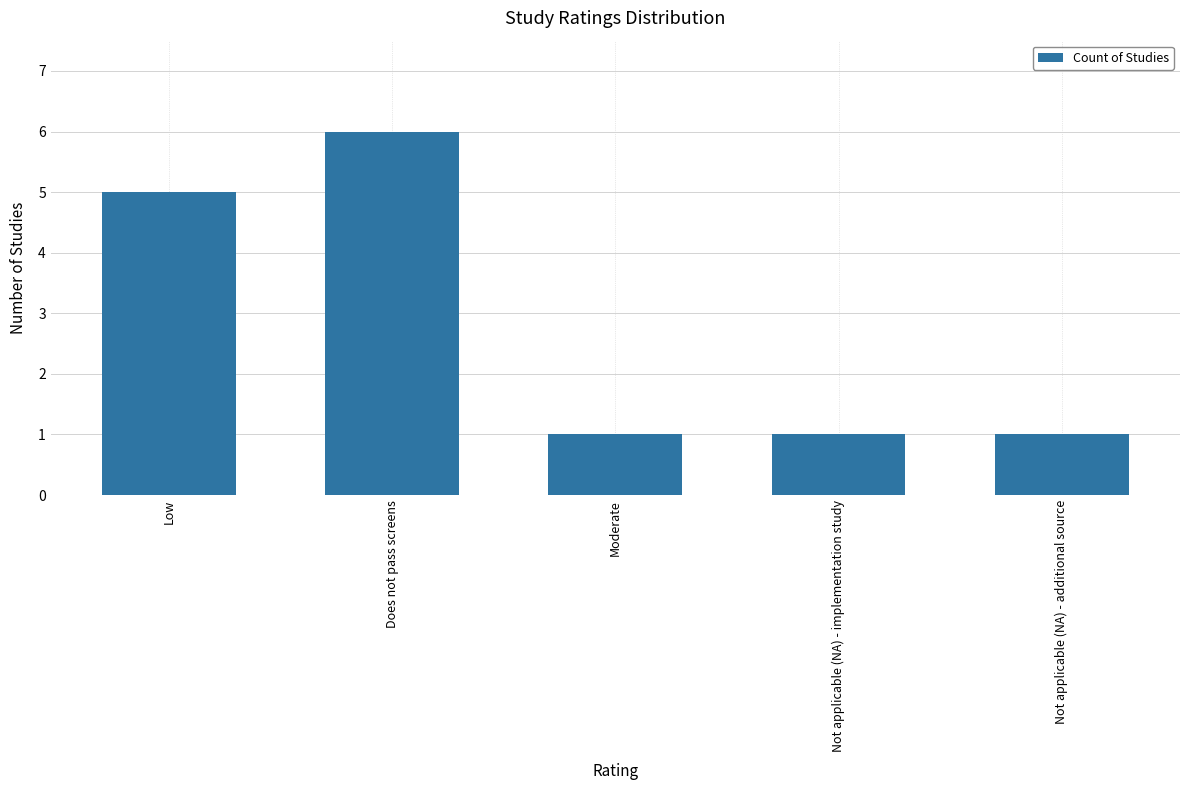

Which category has the highest value across all series?

Does not pass screens